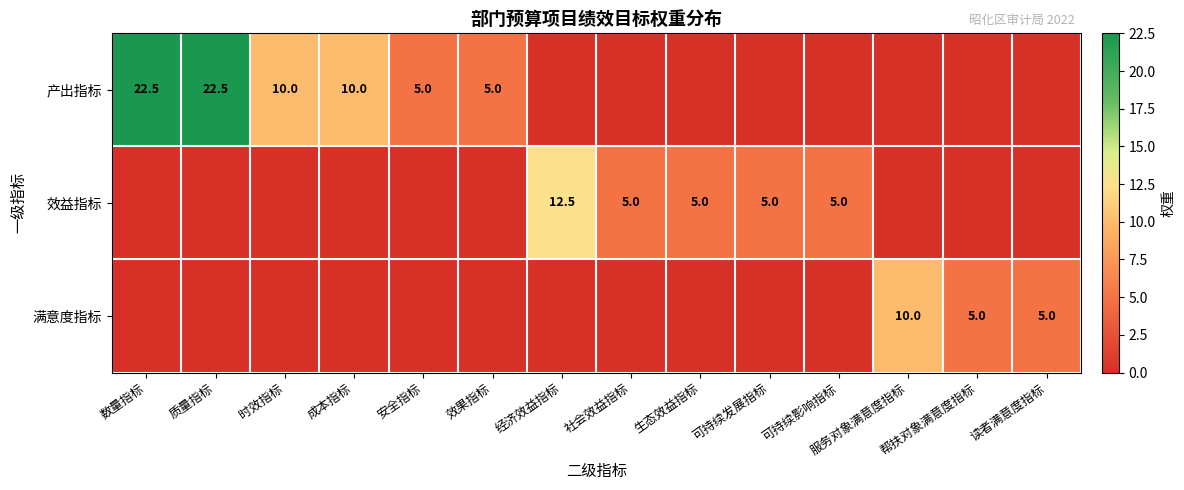

True or false: 效益指标 has a value of 5.0 at 可持续发展指标.

True